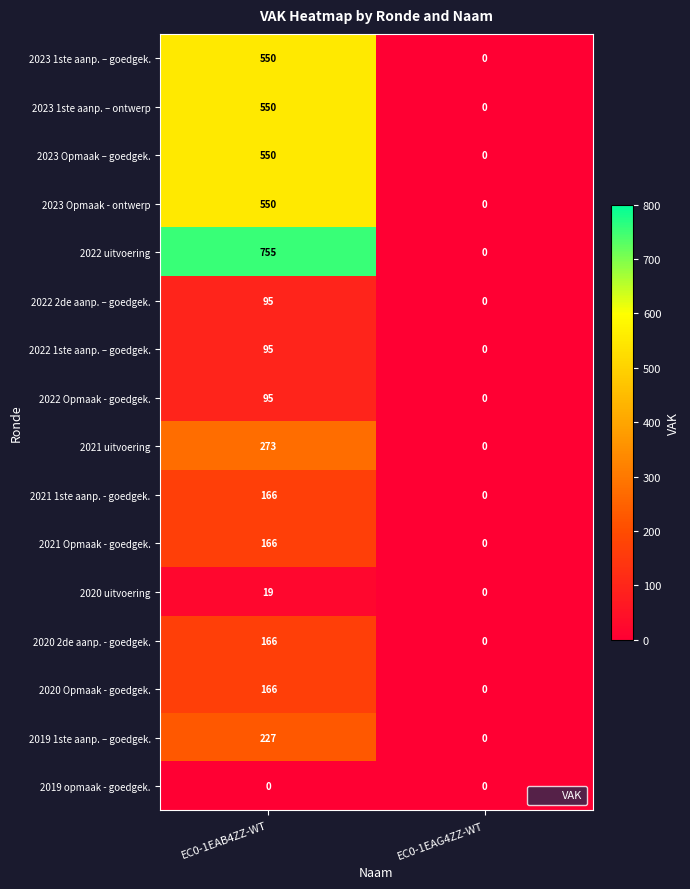

The value of 2023 Opmaak – goedgek. at EC0-1EAB4ZZ-WT is 290. True or false?

False